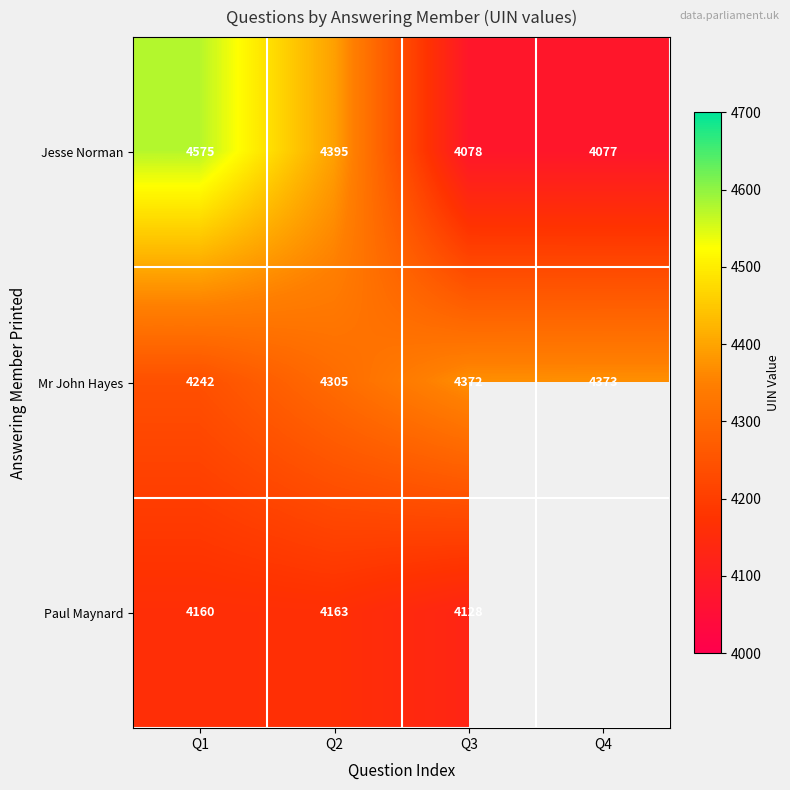

What is the spread (max minus min) of values at Q2?

232